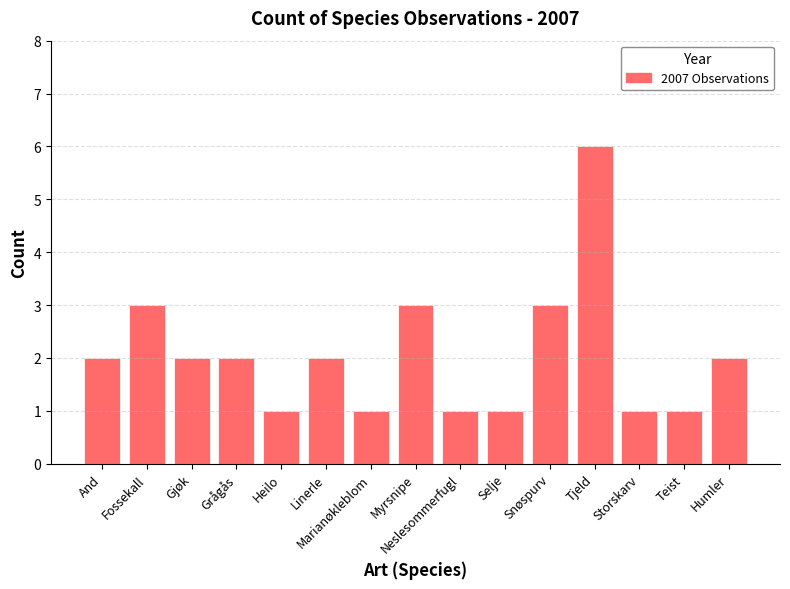

Reading left to right, extract all data points from this chart.

2	3	2	2	1	2	1	3	1	1	3	6	1	1	2